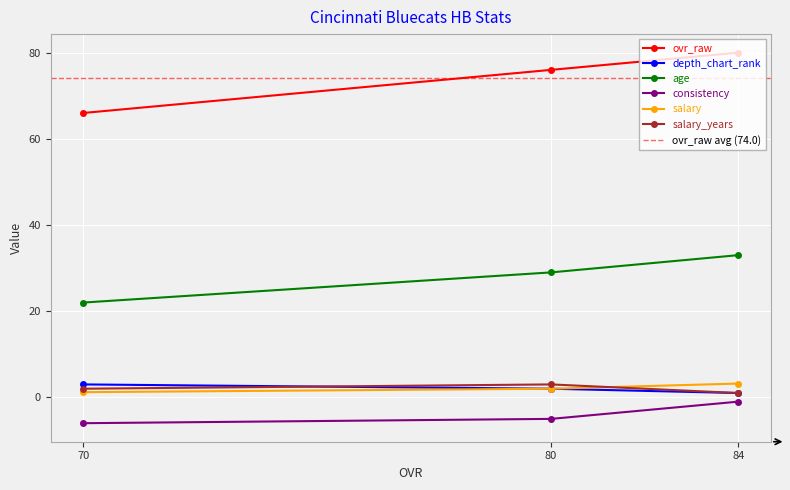

How many consistency values are between -6 and -1?

3